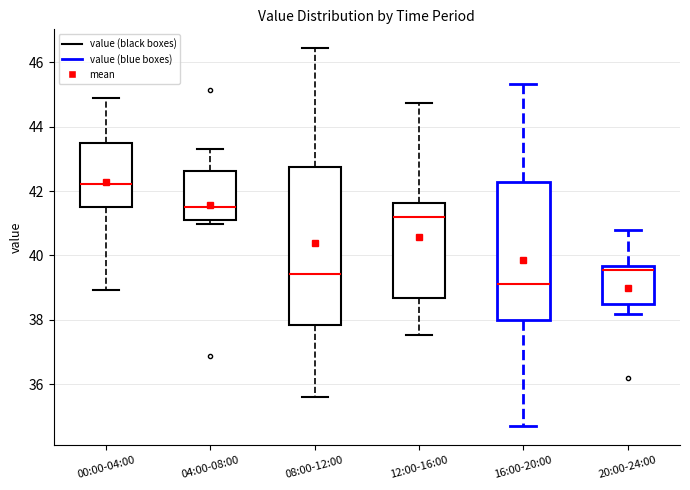

Reading left to right, transcribe this box plot: for each box, give where its median line is, the range the box spans, and where its two whiskers end, as read against the y-axis. The values are not printed on the chart, so give them approximately, as read against the axis.

00:00-04:00: median 42.2, box 41.6 to 43.4, whiskers 39.0 to 45.0
04:00-08:00: median 41.6, box 41.2 to 42.6, whiskers 41.0 to 43.4
08:00-12:00: median 39.4, box 37.8 to 42.8, whiskers 35.6 to 46.4
12:00-16:00: median 41.2, box 38.6 to 41.6, whiskers 37.6 to 44.8
16:00-20:00: median 39.2, box 38.0 to 42.2, whiskers 34.8 to 45.4
20:00-24:00: median 39.6 (just below the box's upper edge), box 38.6 to 39.6, whiskers 38.2 to 40.8